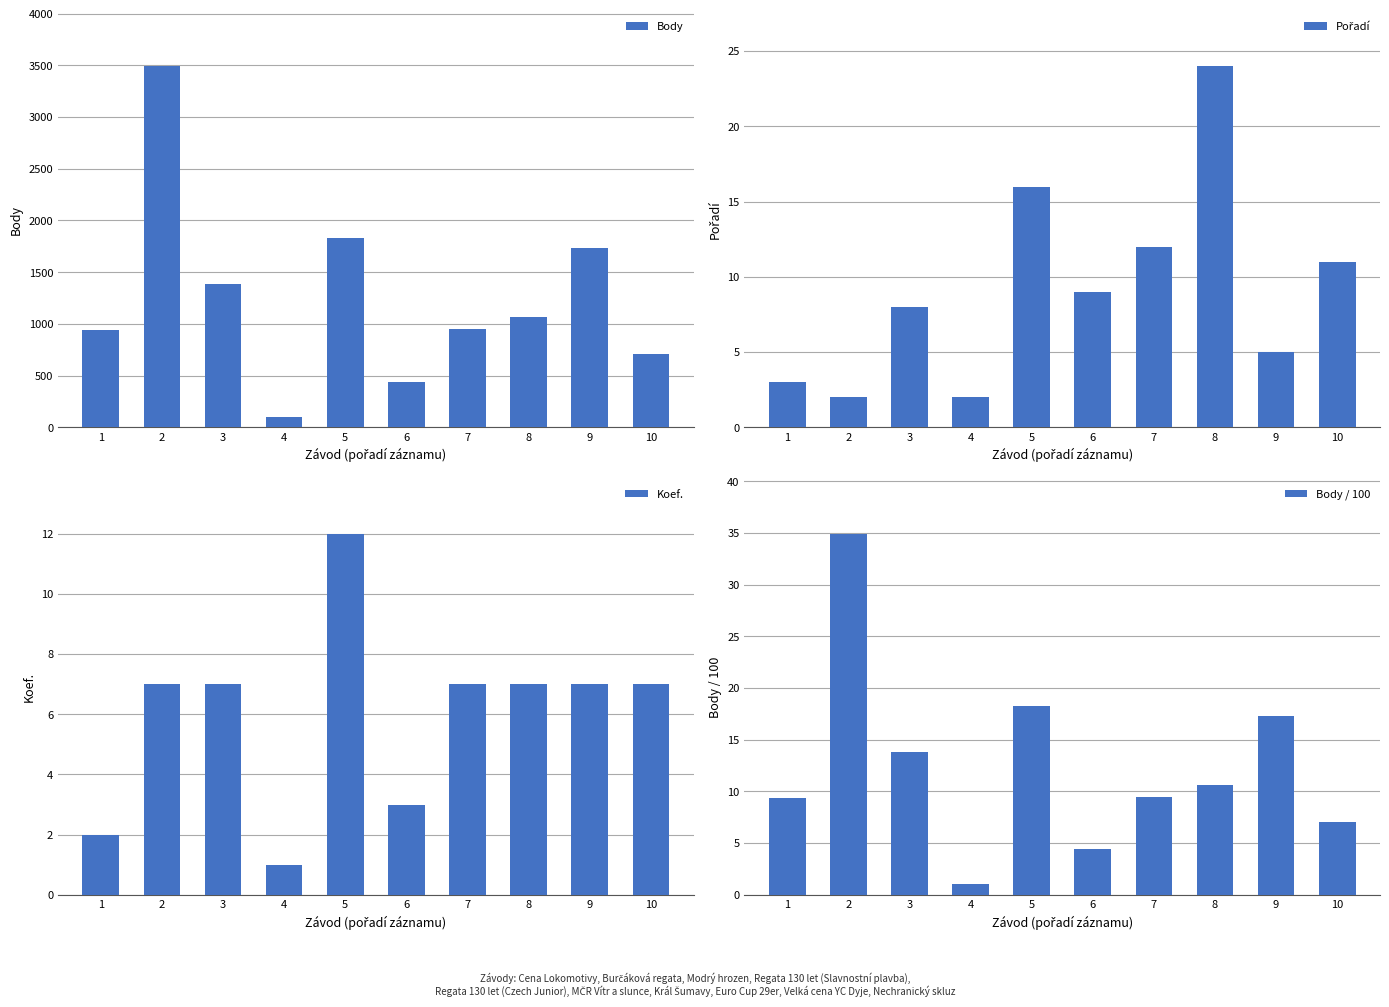

Rank the series at 1 from lowest to highest value.

Koef., Pořadí, Body / 100, Body